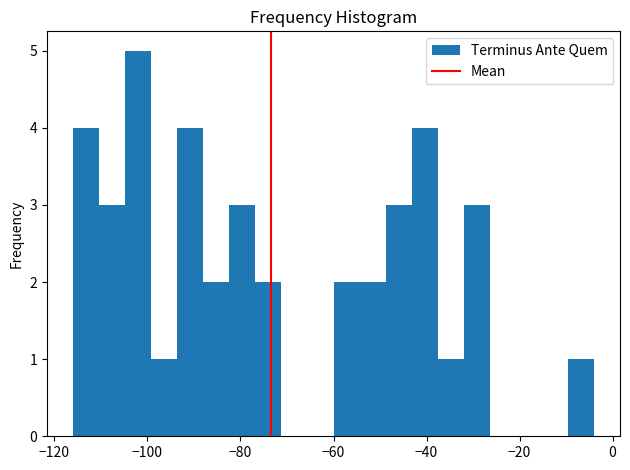

Read against the x-axis, roughly where is the centre of the tallest bar?

-102